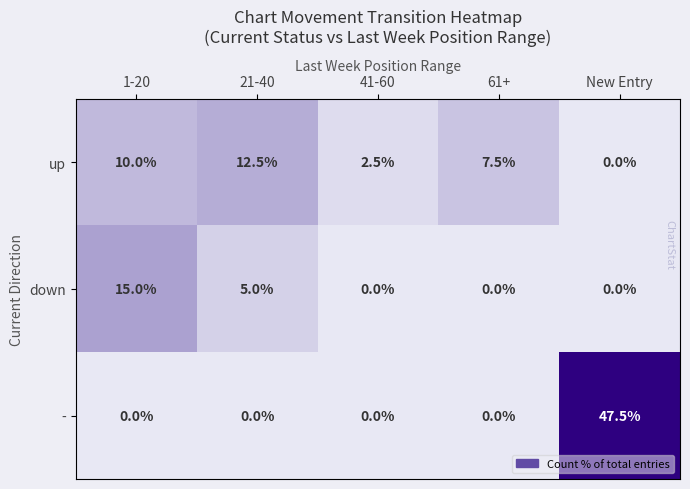

Which category has the lowest value in the up series?

New Entry